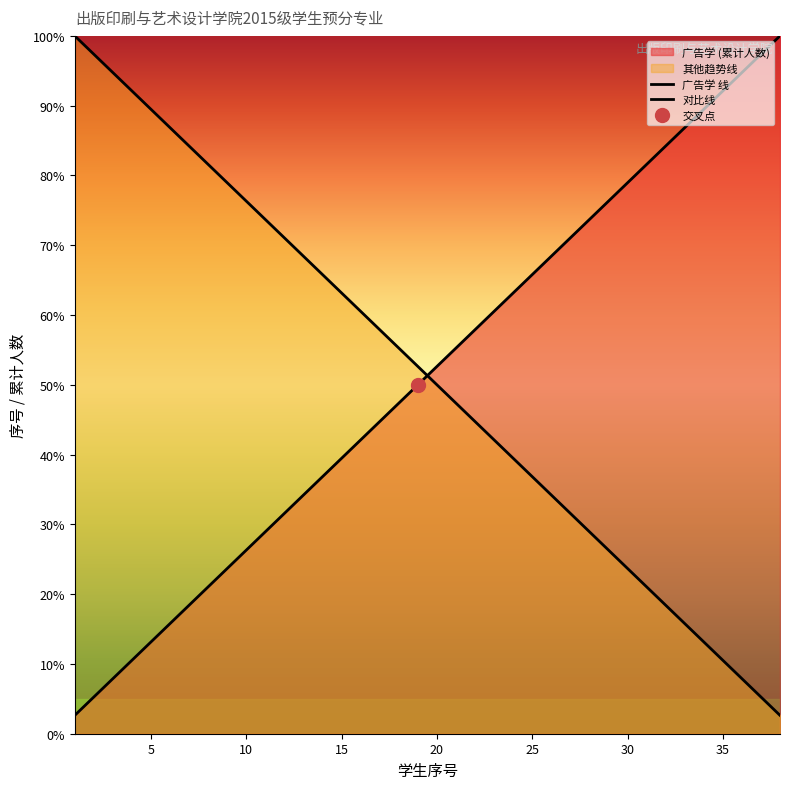

Is this an area chart (filled region under the line)?

No